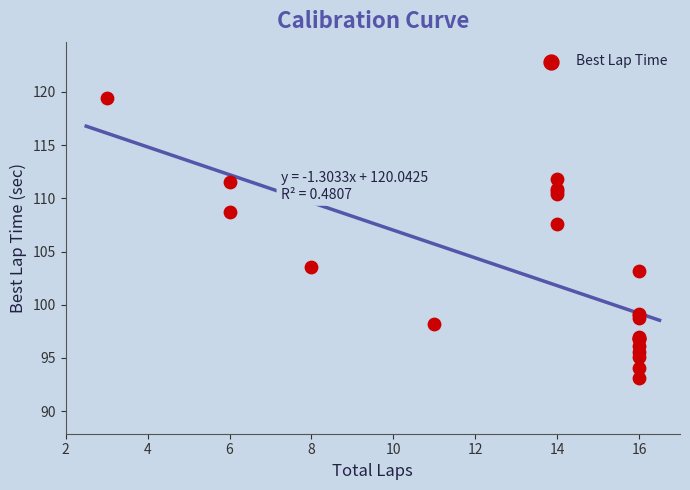

What Y value in the scatter plot is closest to 106?

107.5